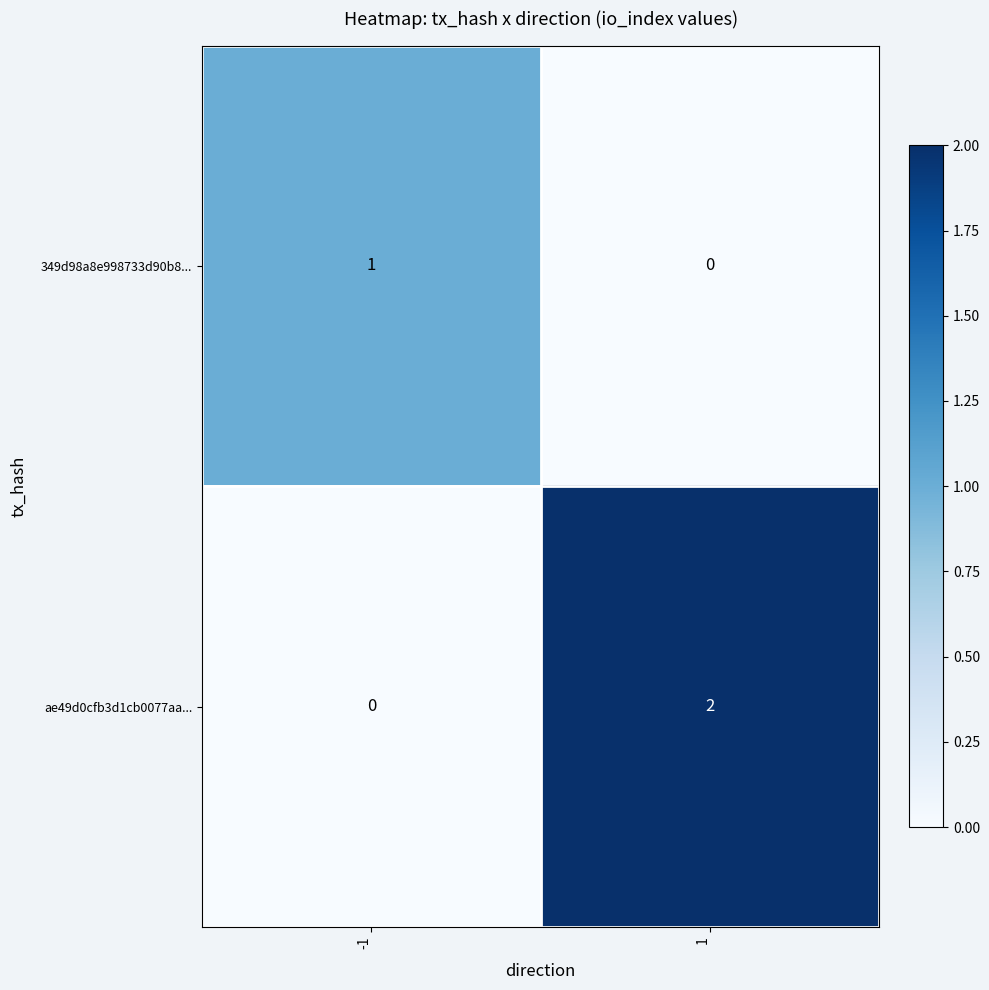

How many values in the ae49d0cfb3d1cb0077aa... series are below 2?

1